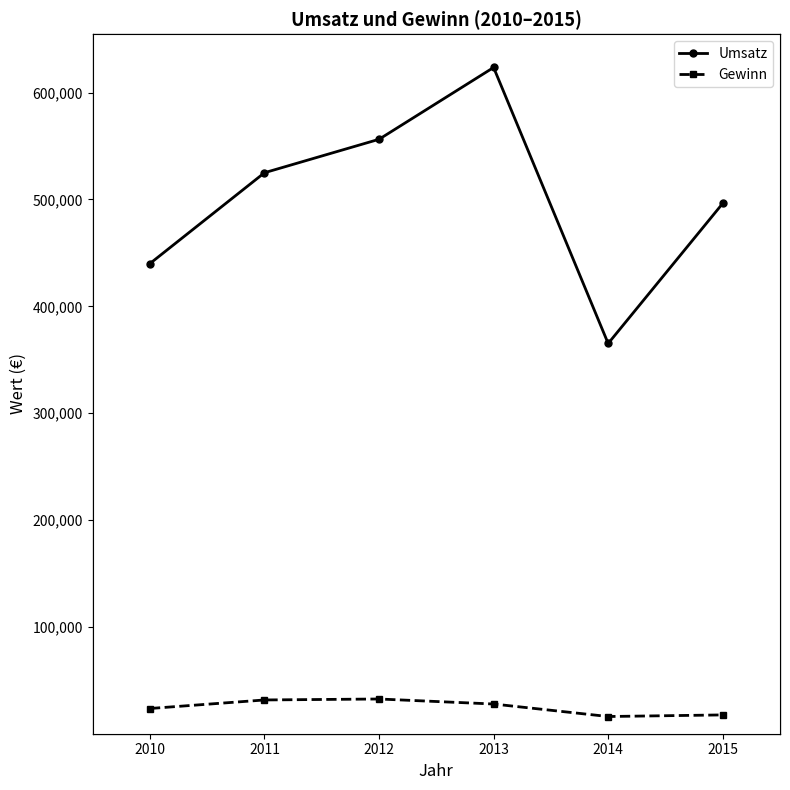

Is this an area chart (filled region under the line)?

No